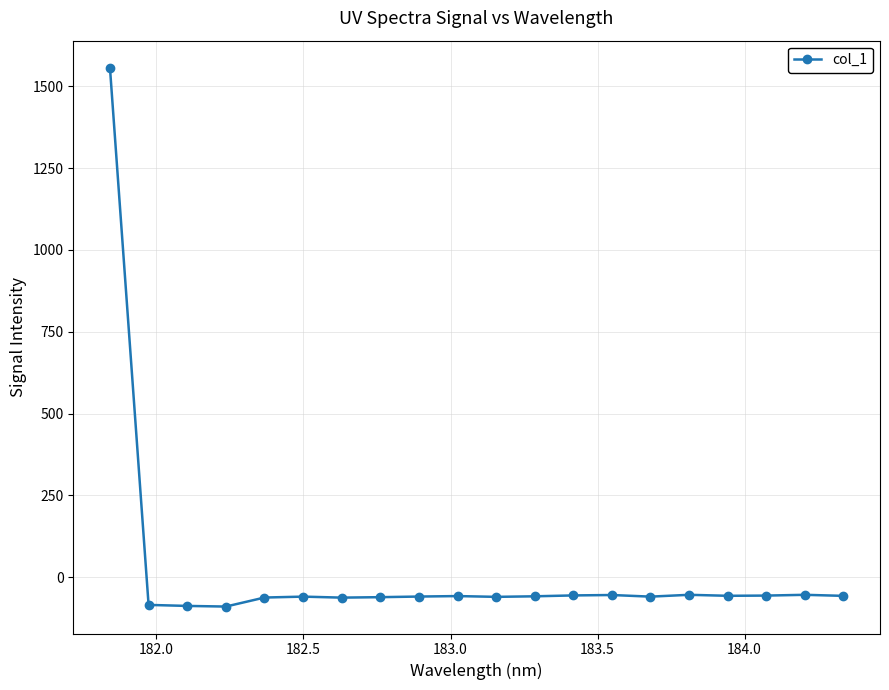

What is the value of the 10th point from the left?

-57.9